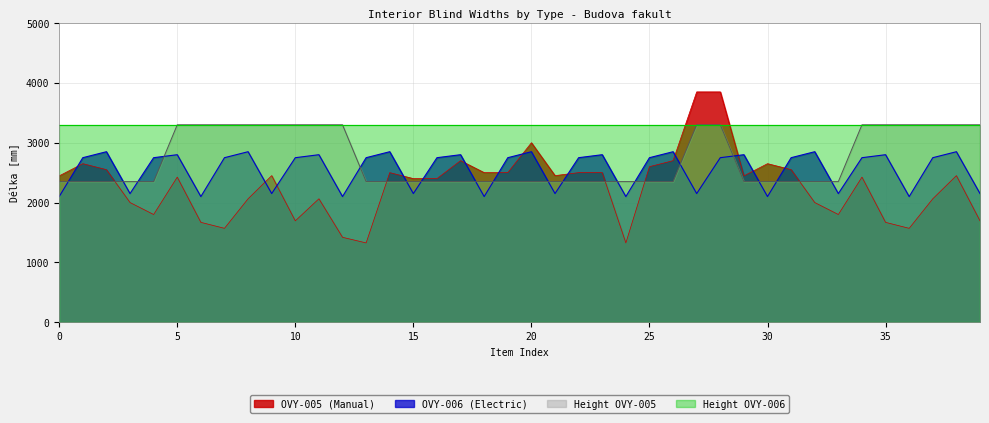

At which category does the chart reach its peak across all series?

27